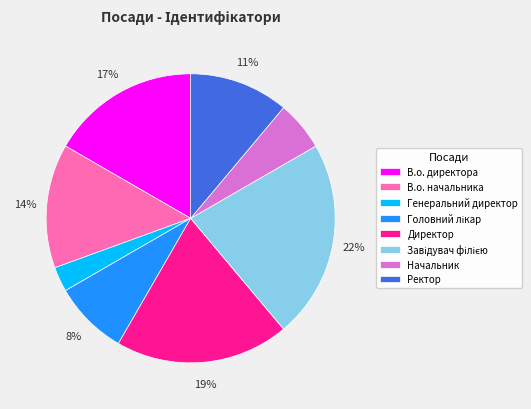

What percentage is the Начальник slice, to the nearest percent?

6%